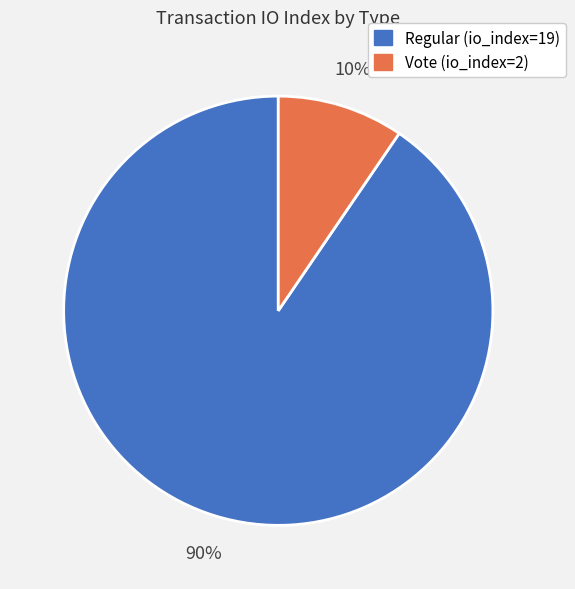

Which slice is the largest?

Regular (io_index=19)